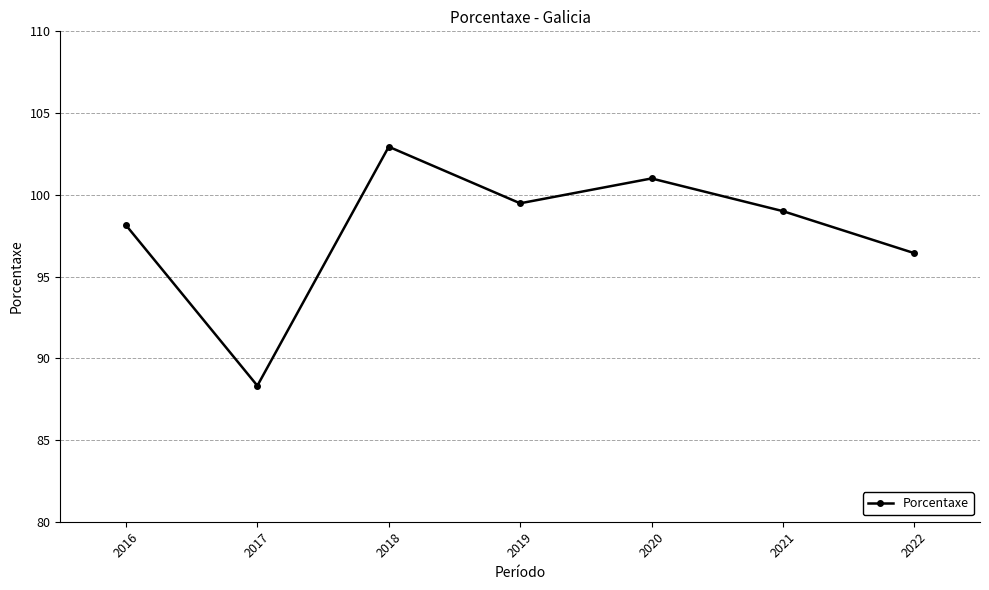

Approximately how many times larger is the value at 2016 compared to 2019?

1.0